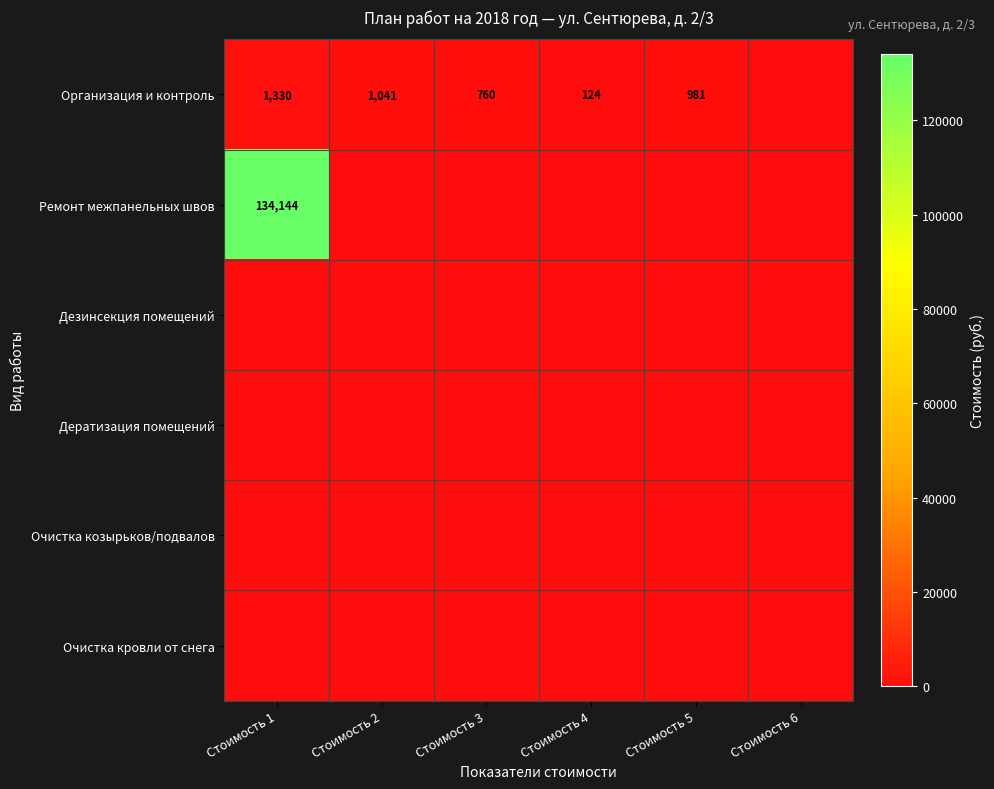

At how many categories does at least one series exceed 74409?

1